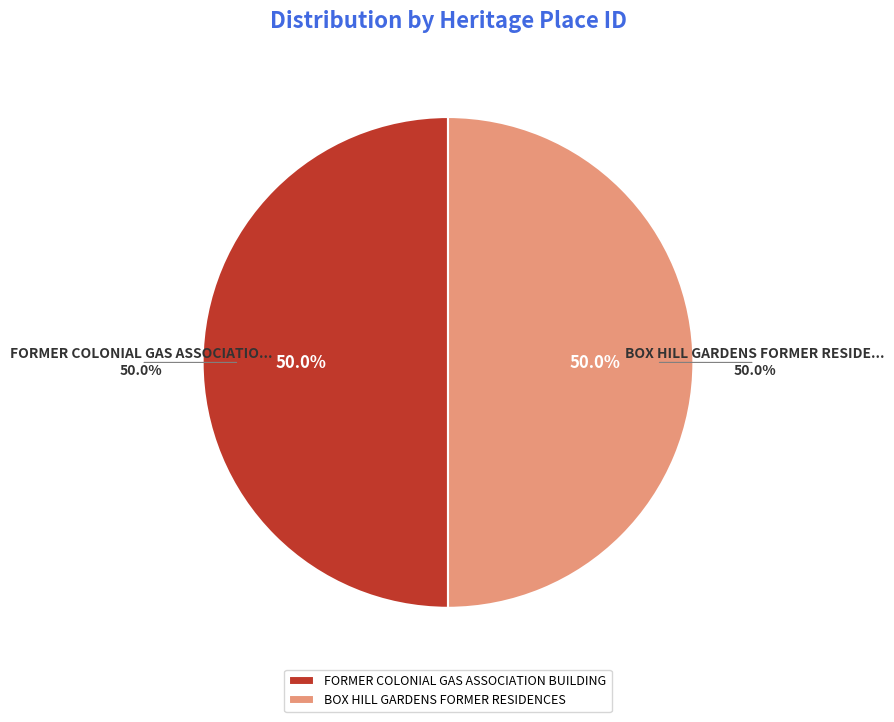

Is it true that BOX HILL GARDENS FORMER RESIDENCES is 37% of the pie?

False